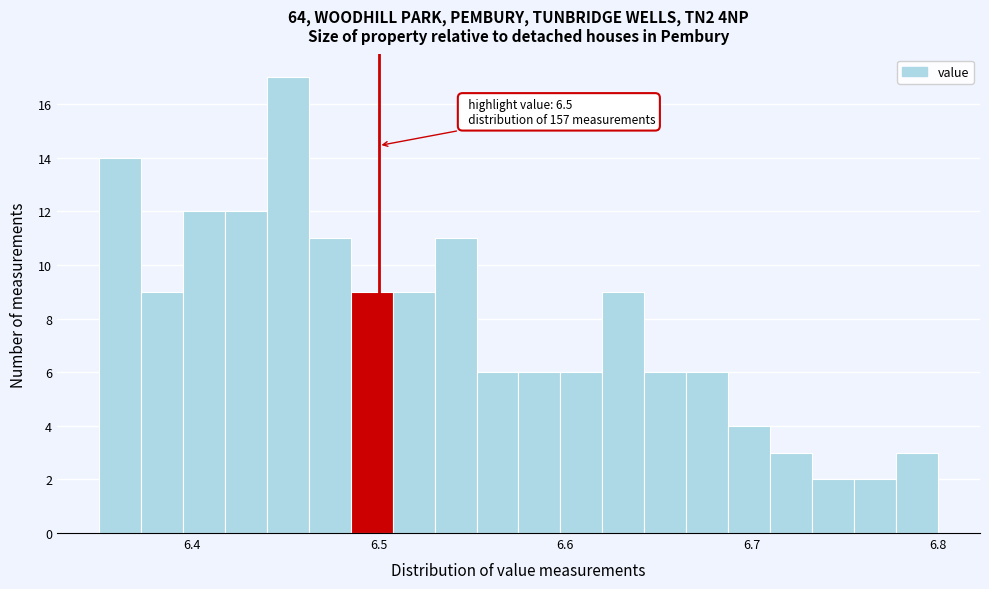

Read against the x-axis, roughly where is the centre of the tallest bar?

6.45